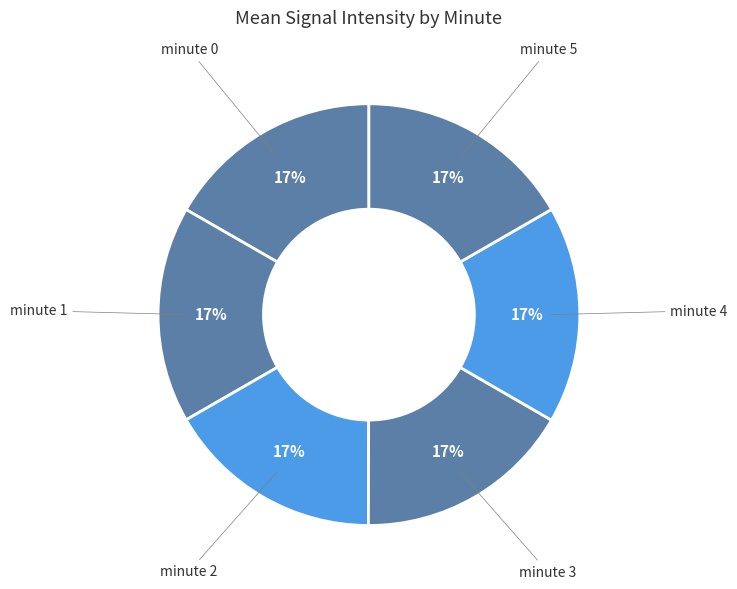

True or false: minute 5 accounts for 17% of the total.

True